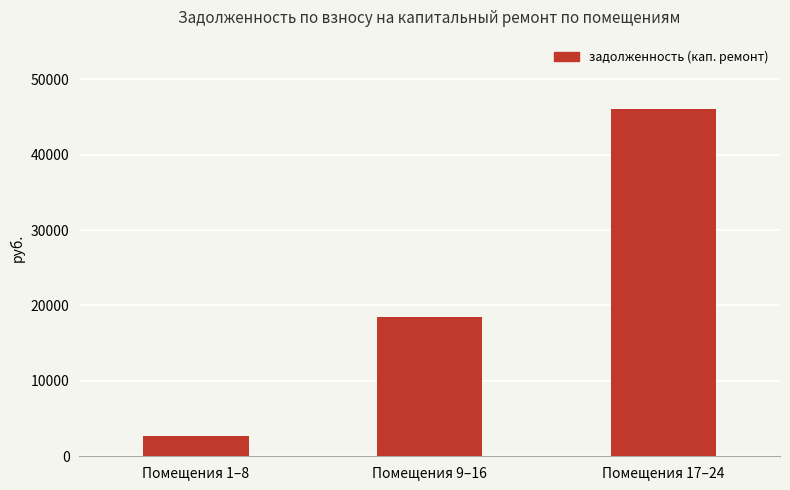

Which category has the highest value across all series?

Помещения 17–24